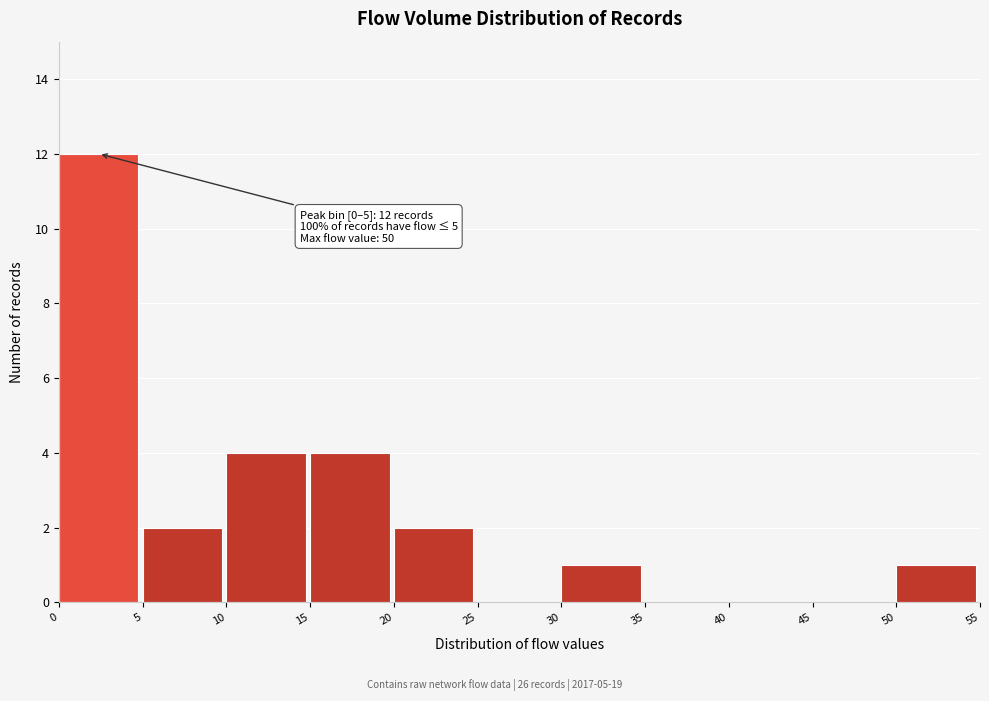

Over which range of the x-axis is the bar tallest?

0 to 5